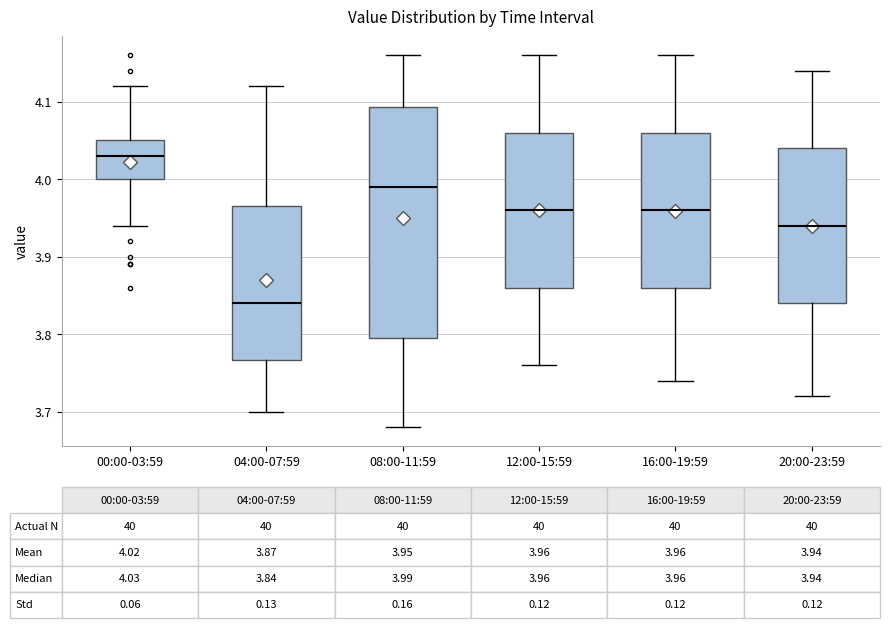

Which box's median line is the highest?

00:00-03:59